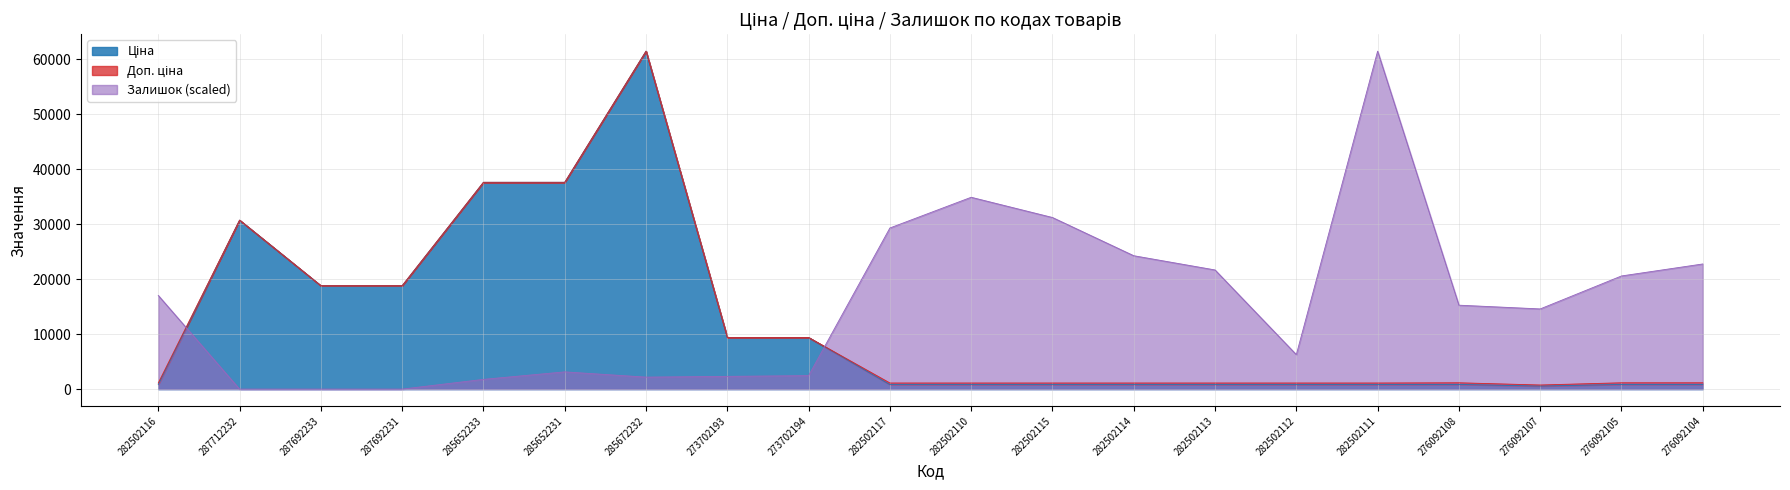

What is the label of the 12th point from the right?

273702194